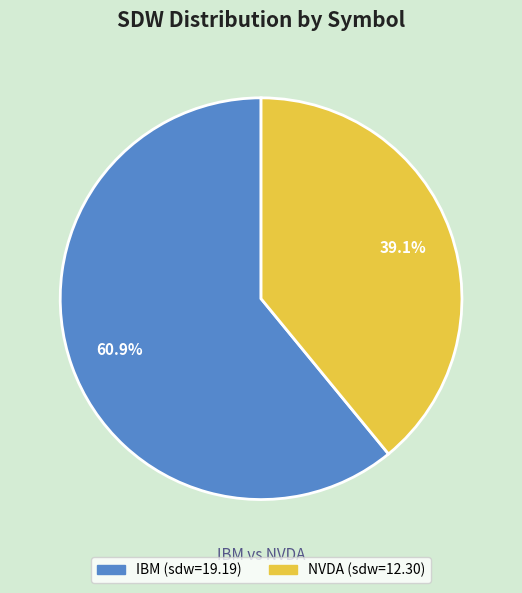

Count the number of slices in the pie.

2